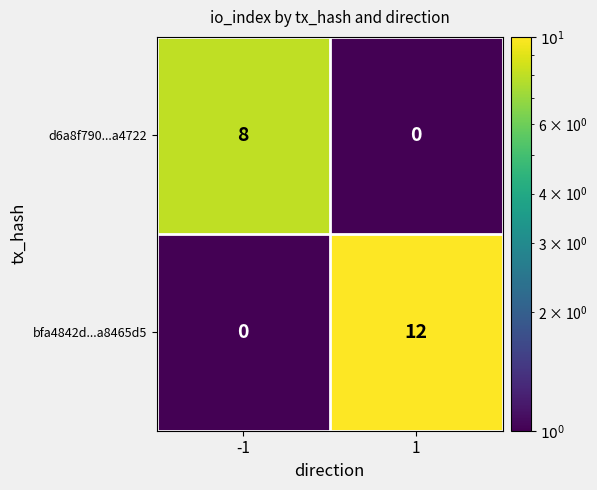

Read the d6a8f790...a4722 value at -1.

8